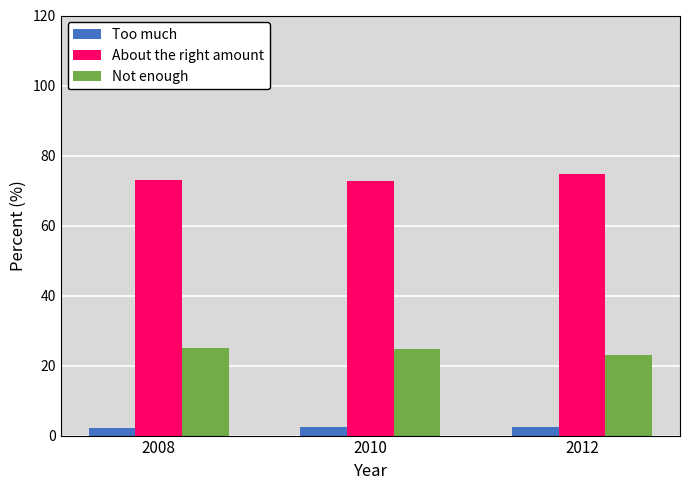

Is it true that Too much equals 2.5 at 2012?

True